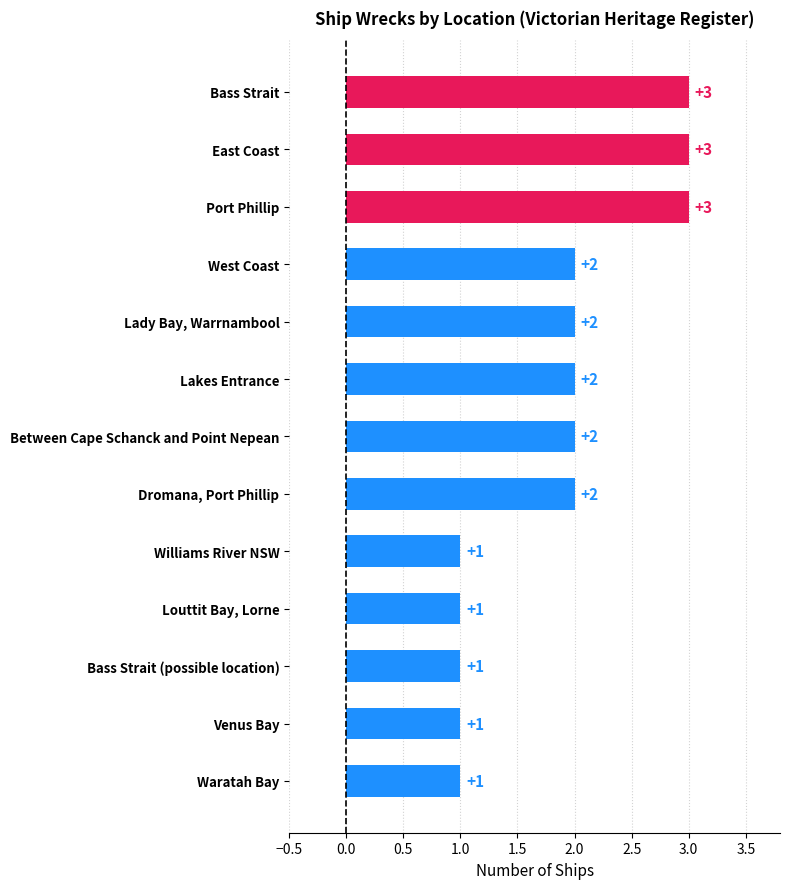

True or false: the data shows 1 at Louttit Bay, Lorne.

True